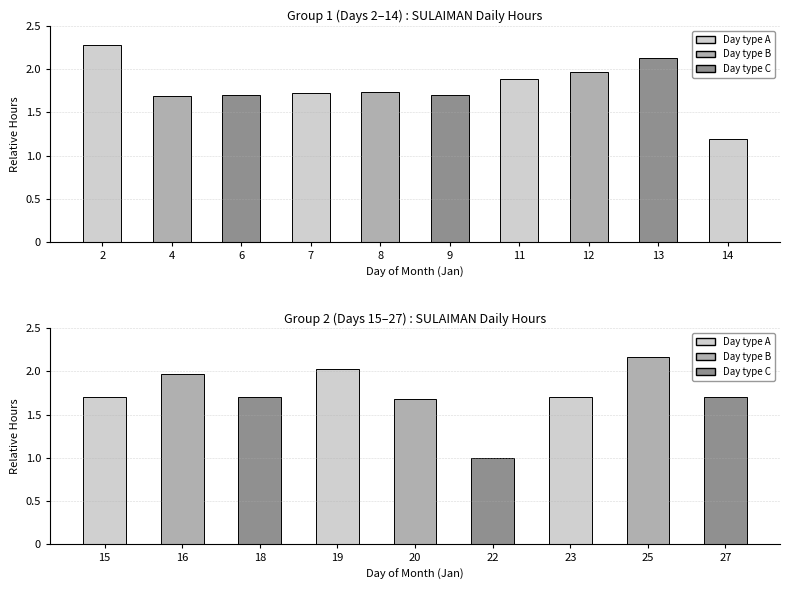

What is the value of the 8th bar from the left?

2.2